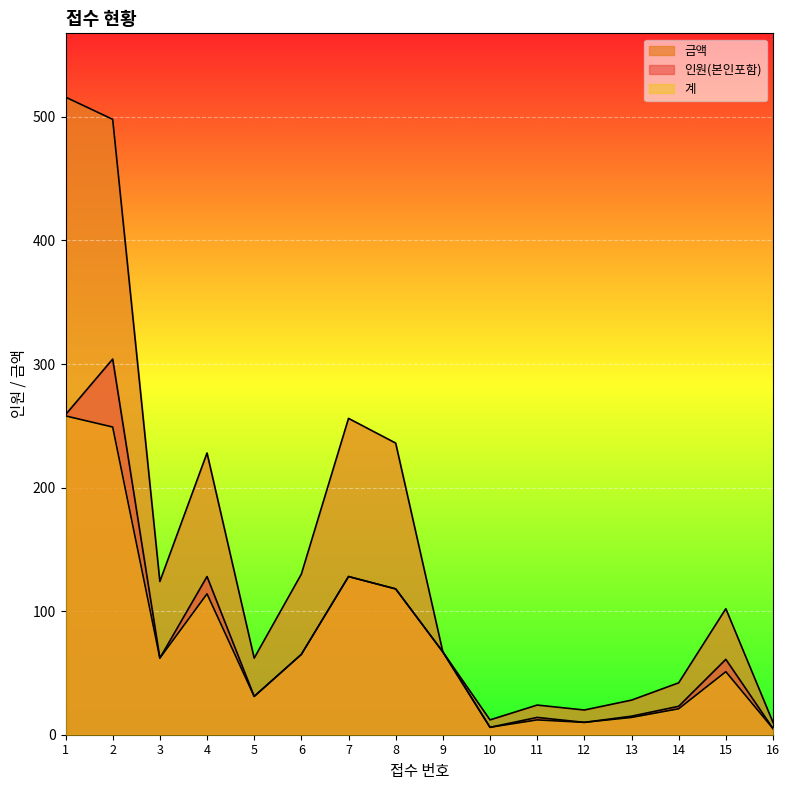

True or false: 금액 and 계 cross at least once.

False